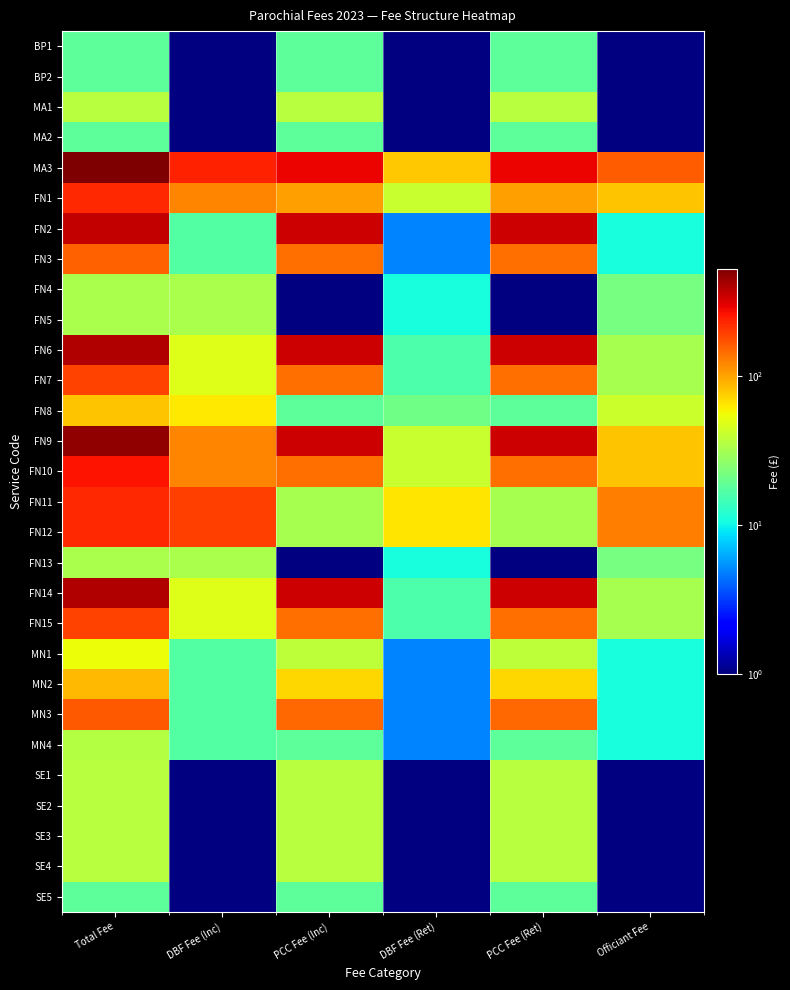

Which category has the lowest value across all series?

DBF Fee (Inc)